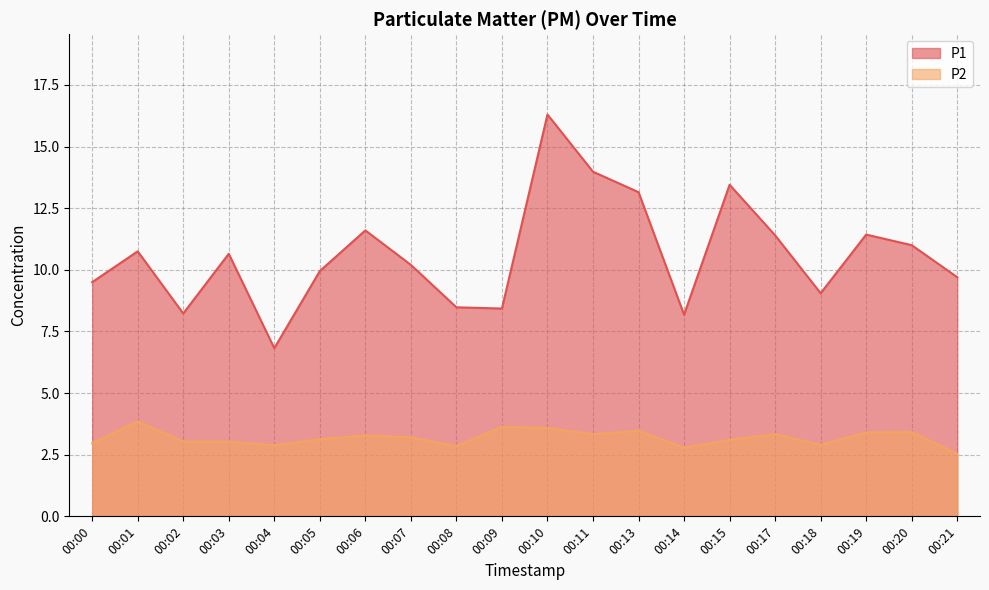

The P1 series shows 16.3 at 00:10. True or false?

True